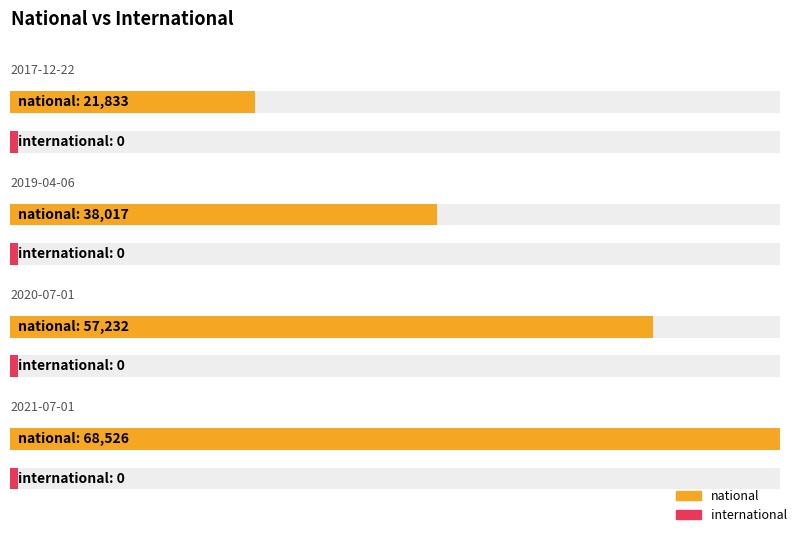

Rank the series at 2019-10-09 from lowest to highest value.

international, national